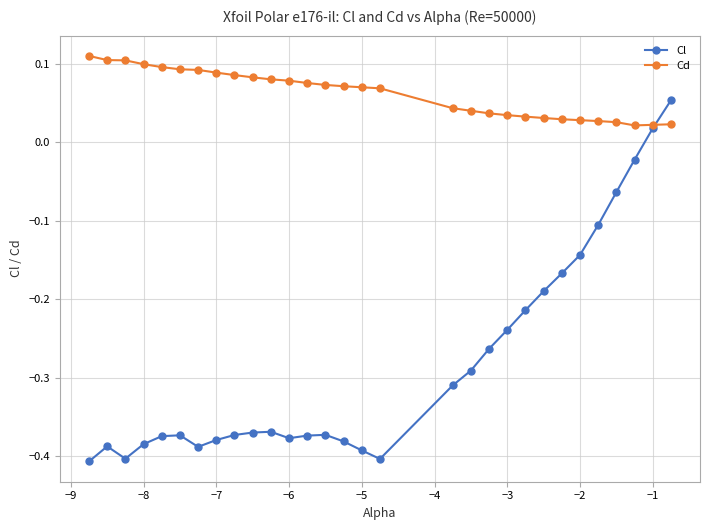

Which series has the largest range (max minus min)?

Cl